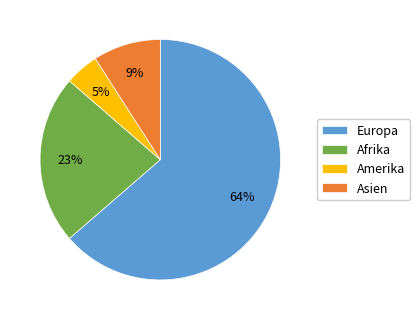

Which slice is the largest?

Europa